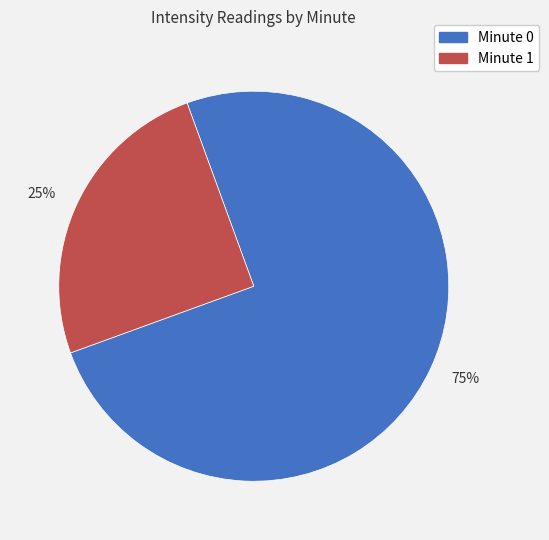

Rank the categories by value from lowest to highest.

25%, 75%